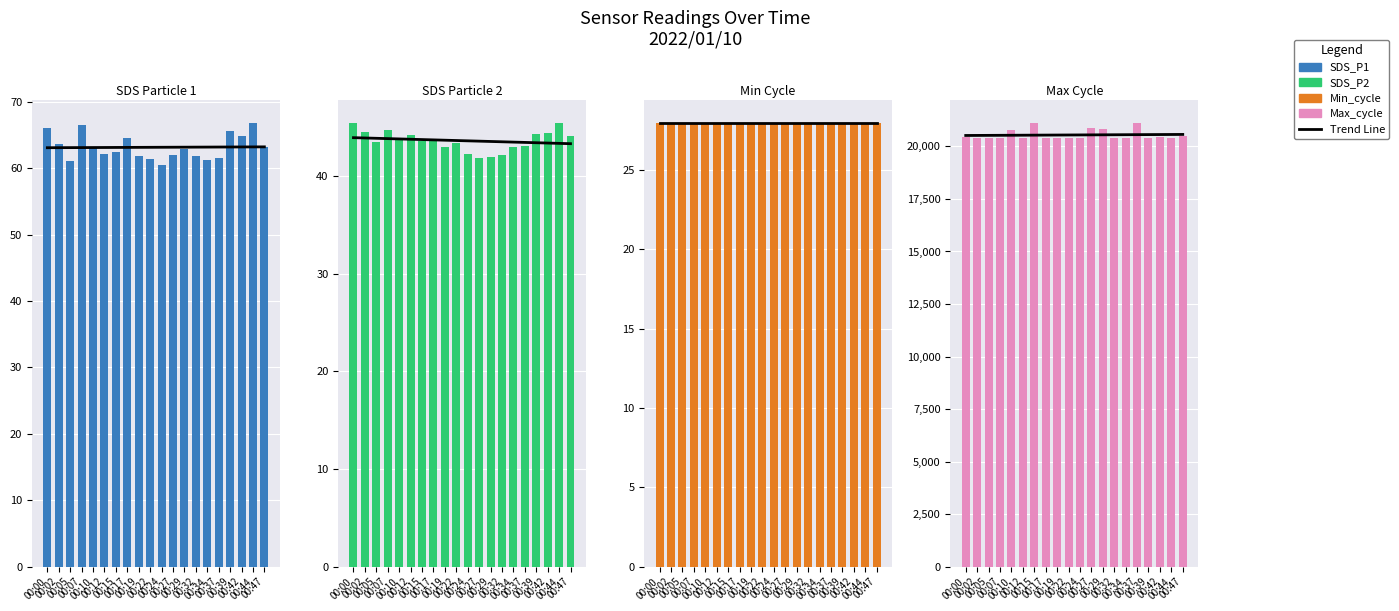

What is the difference between the maximum and second lowest values in the SDS_P2 series?

3.5